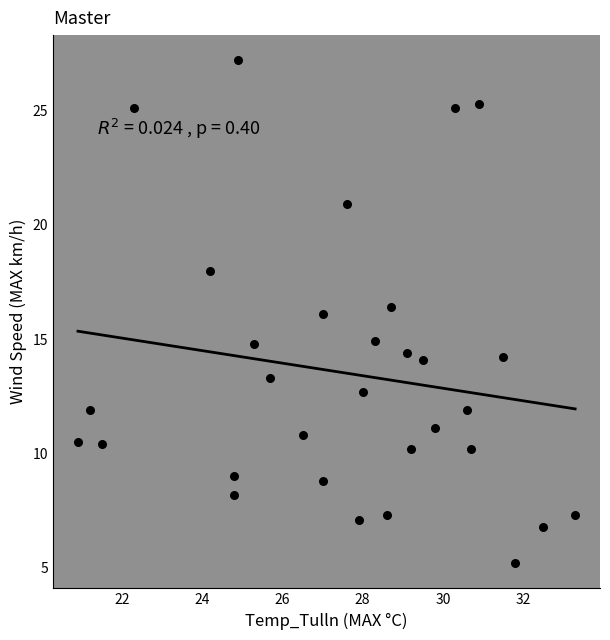

What is the range of Y values (max minus min)?

22.0